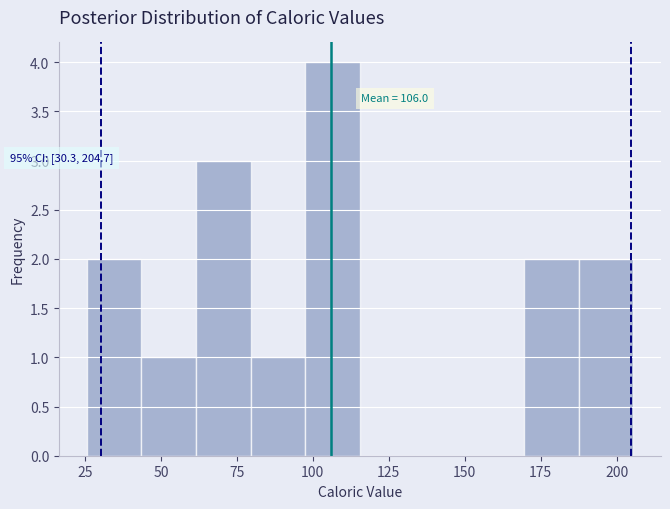

Around what value on the x-axis is the tallest bar? Give the approximate position of its centre, as read against the axis.

105